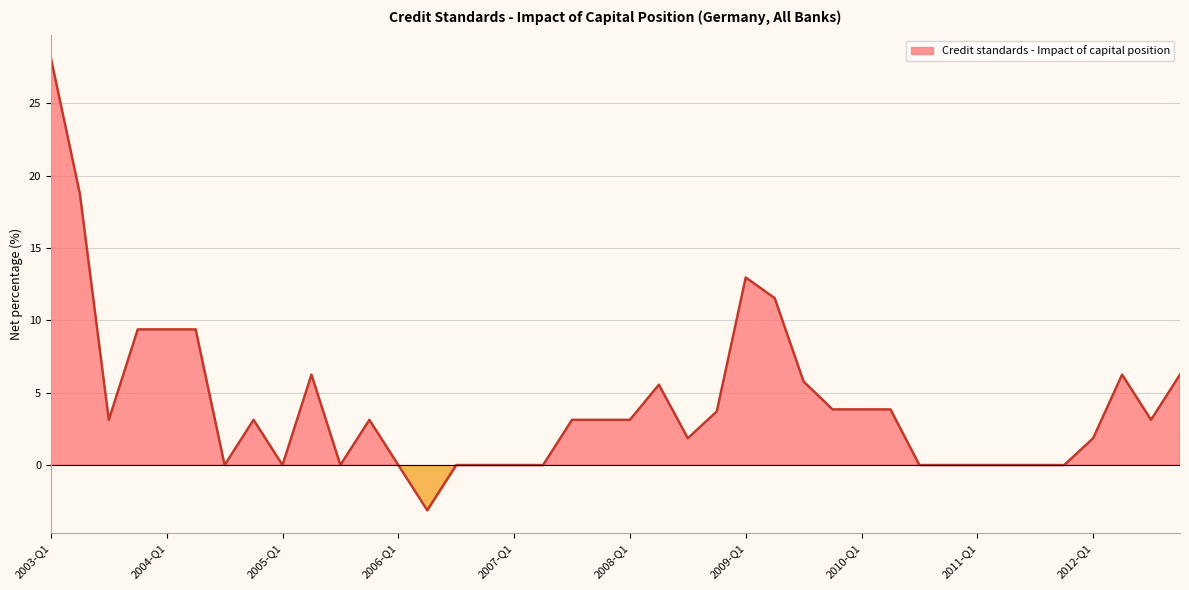

Reading left to right, extract all data points from this chart.

2003-Q1=28.1	2003-Q2=18.8	2003-Q3=3.1	2003-Q4=9.4	2004-Q1=9.4	2004-Q2=9.4	2004-Q3=0.0	2004-Q4=3.1	2005-Q1=0.0	2005-Q2=6.2	2005-Q3=0.0	2005-Q4=3.1	2006-Q1=0.0	2006-Q2=-3.1	2006-Q3=0.0	2006-Q4=0.0	2007-Q1=0.0	2007-Q2=0.0	2007-Q3=3.1	2007-Q4=3.1	2008-Q1=3.1	2008-Q2=5.6	2008-Q3=1.9	2008-Q4=3.7	2009-Q1=13.0	2009-Q2=11.5	2009-Q3=5.8	2009-Q4=3.8	2010-Q1=3.8	2010-Q2=3.8	2010-Q3=0.0	2010-Q4=0.0	2011-Q1=0.0	2011-Q2=0.0	2011-Q3=0.0	2011-Q4=0.0	2012-Q1=1.9	2012-Q2=6.2	2012-Q3=3.1	2012-Q4=6.2